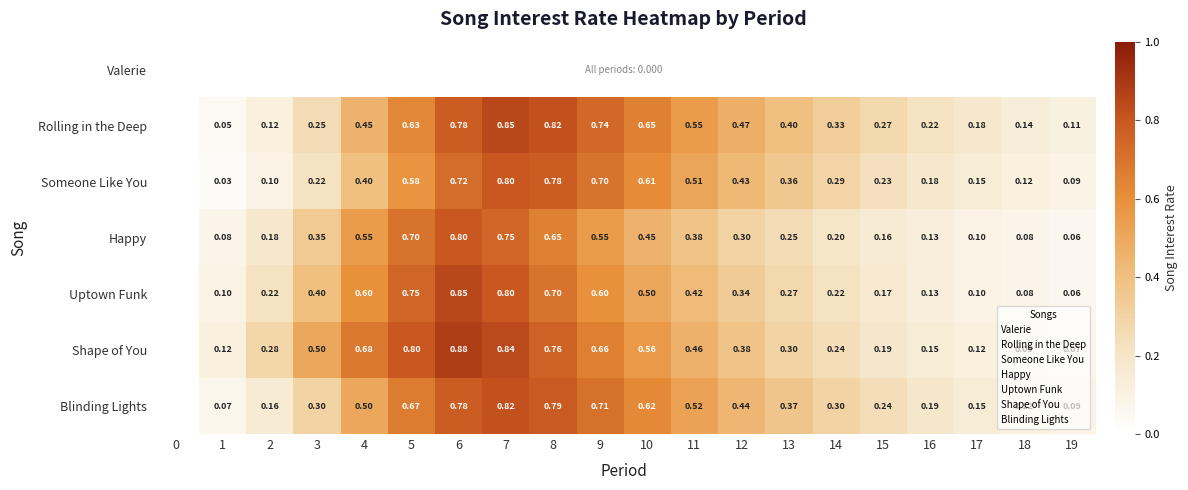

List the labels in order of Valerie value, smallest first.

0, 1, 2, 3, 4, 5, 6, 7, 8, 9, 10, 11, 12, 13, 14, 15, 16, 17, 18, 19